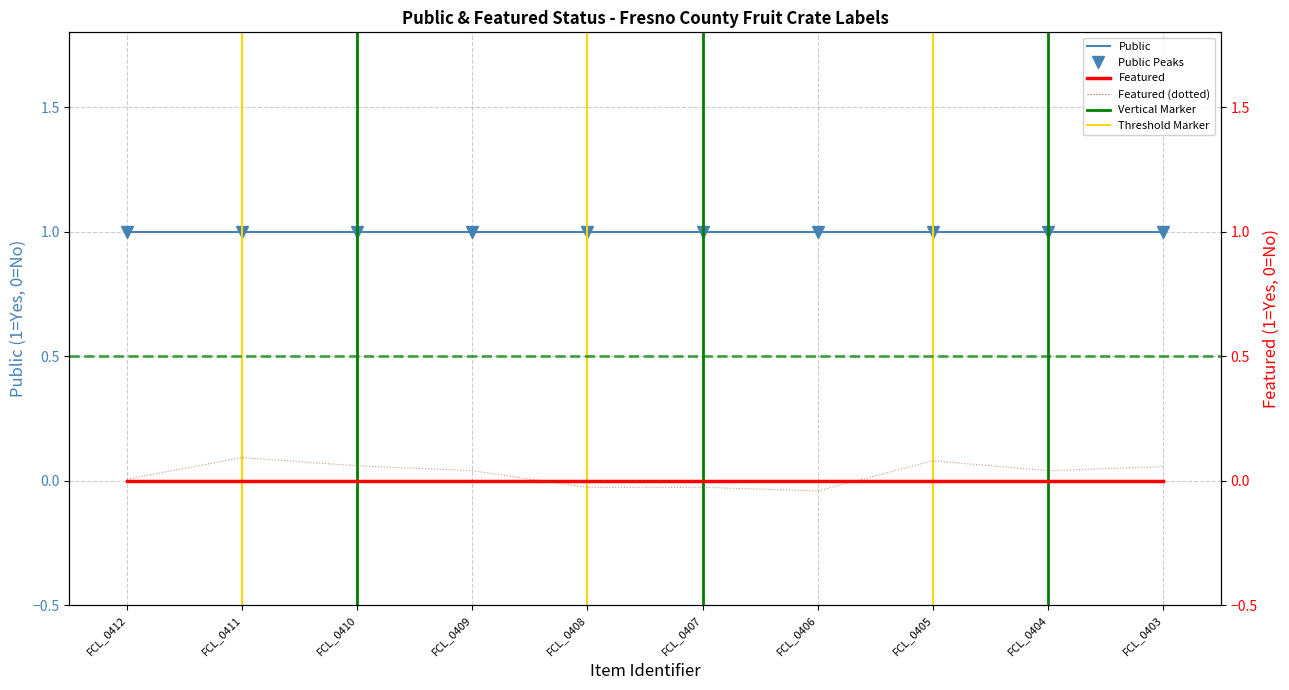

True or false: Featured and Featured (dotted) intersect in this chart.

True